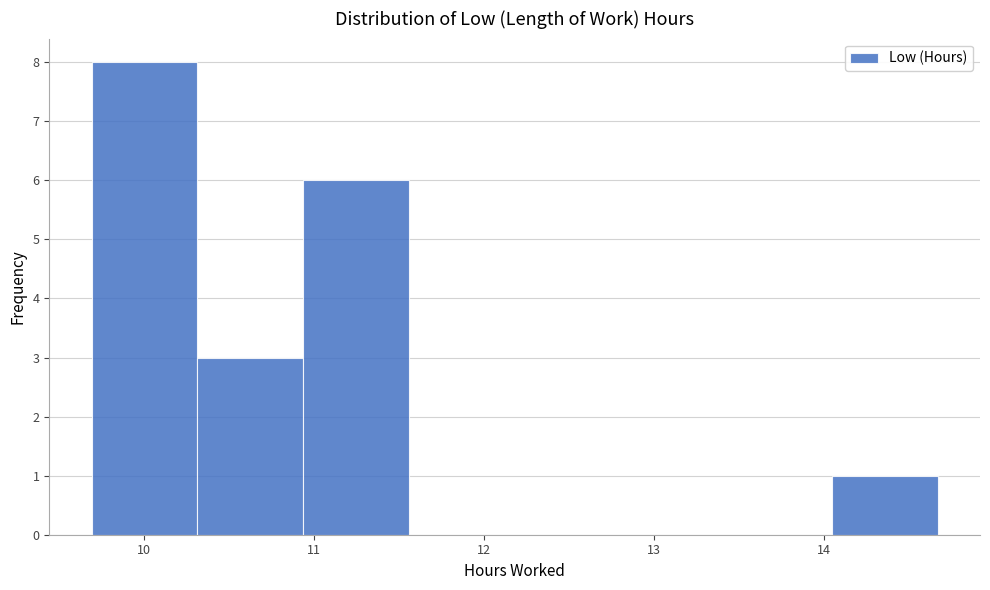

Reading left to right, transcribe this chart: for each bar, give the range it covers on the x-axis and its height. Neither the bar edges nor the heights are printed on the chart, so give them approximately, as read against the axes.

9.7 to 10.3: 8
10.3 to 10.9: 3
10.9 to 11.6: 6
11.6 to 12.2: 0
12.2 to 12.8: 0
12.8 to 13.4: 0
13.4 to 14.0: 0
14.0 to 14.7: 1